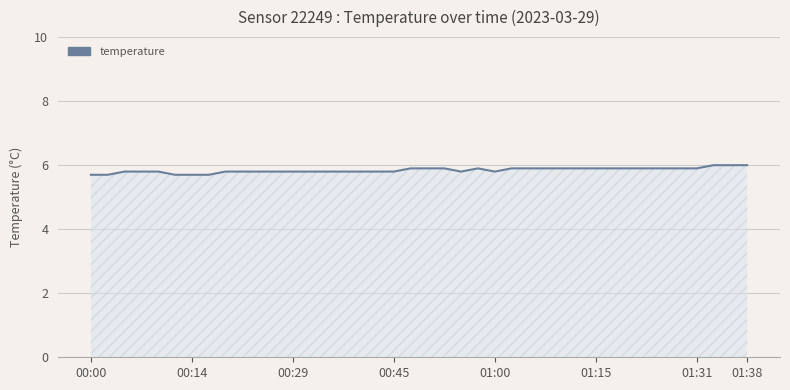

What is the greatest value displayed?

6.0